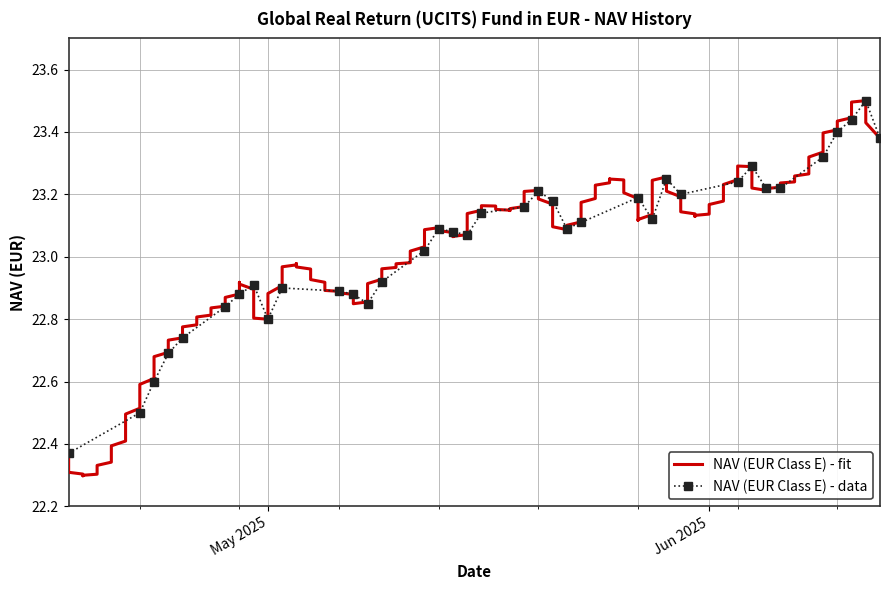

The chart shows a value of 23.2 at 05/27/2025. True or false?

True